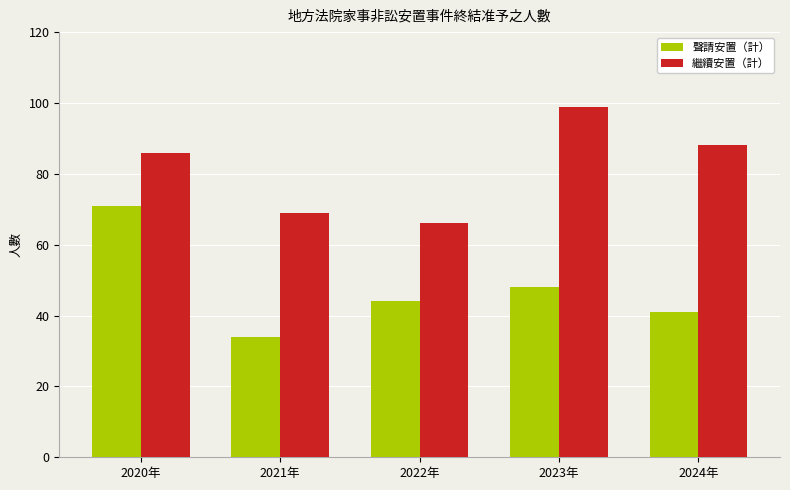

Rank the series at 2021年 from highest to lowest value.

繼續安置（計）, 聲請安置（計）